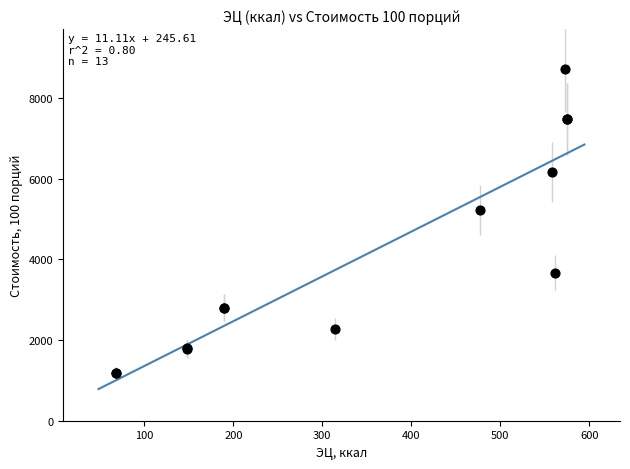

What Y value in the scatter plot is closest to 4955?

5231